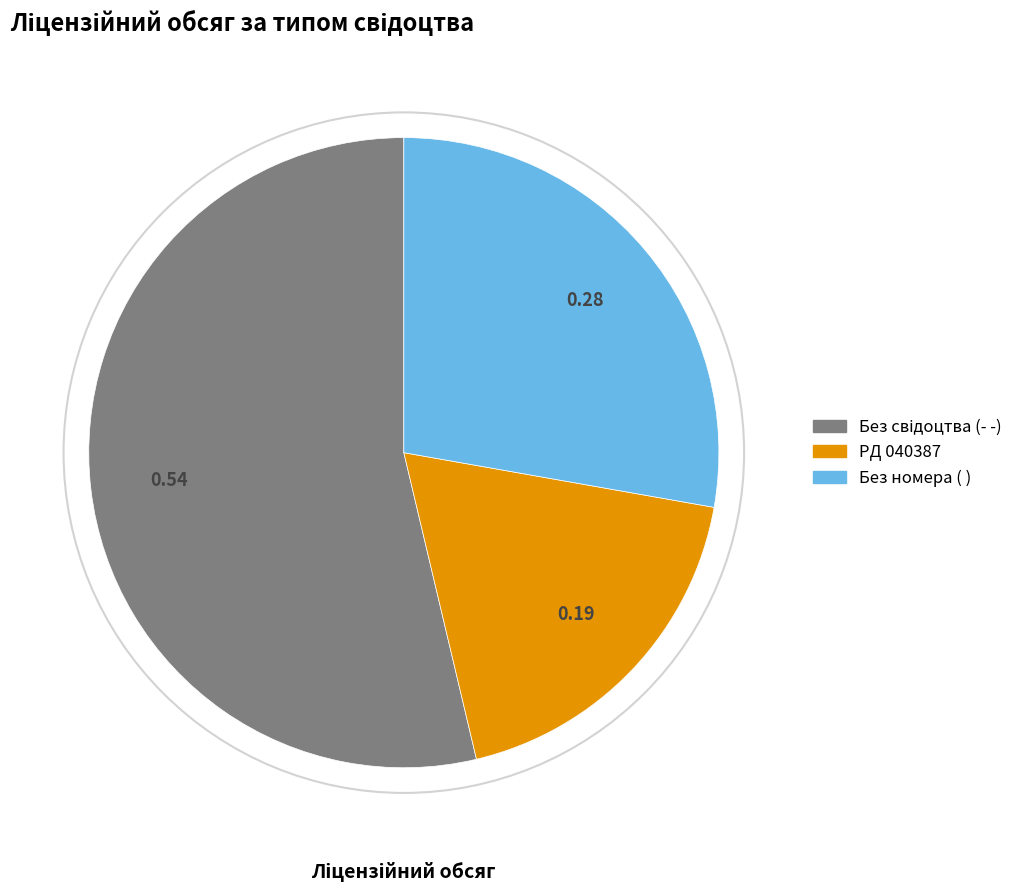

Is there any slice that represents more than half of the pie?

Yes